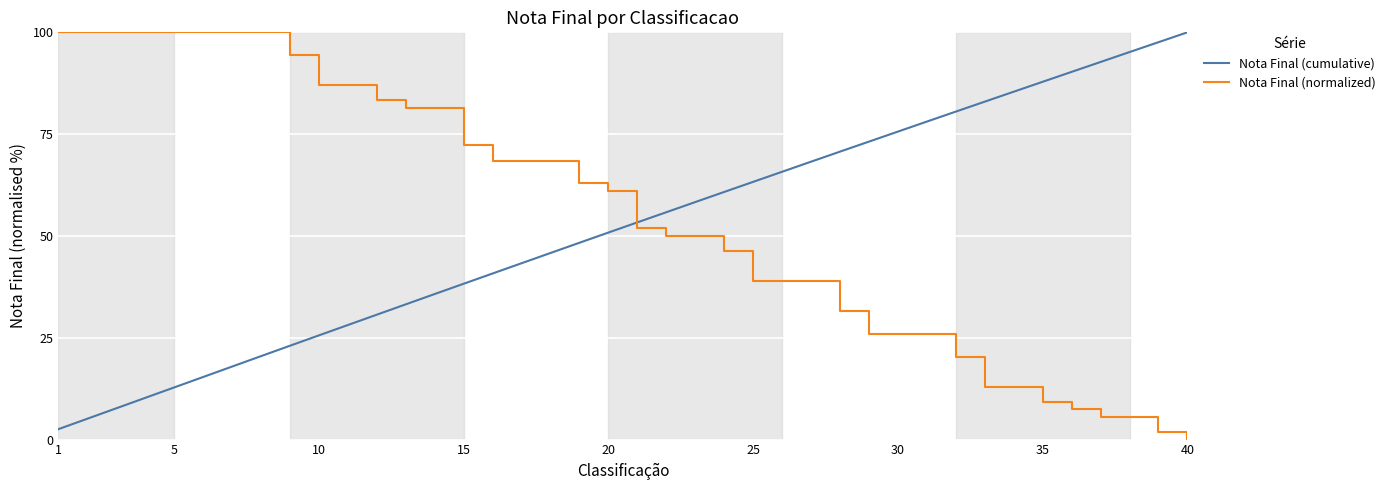

What is the difference between the maximum and second lowest values in the Nota Final (normalized) series?

98.1